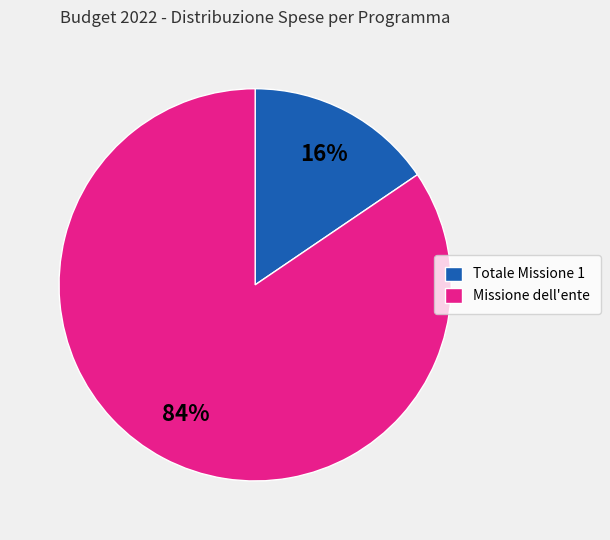

Combined, do Missione dell'ente and Totale Missione 1 account for over 50%?

Yes